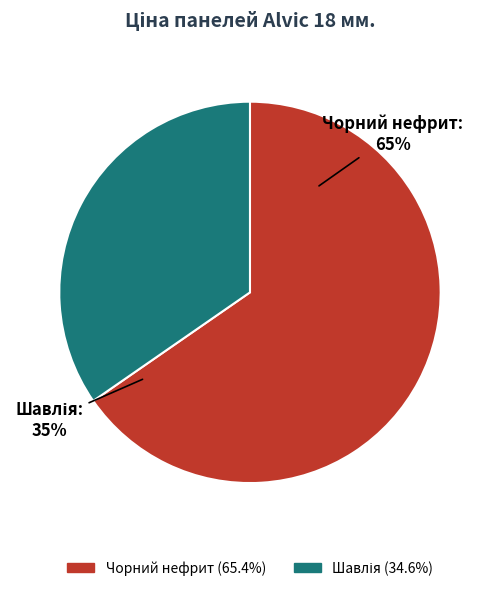

Which category has the smallest portion of the pie?

Панель Alvic 18 мм. 8886 - Шавлія